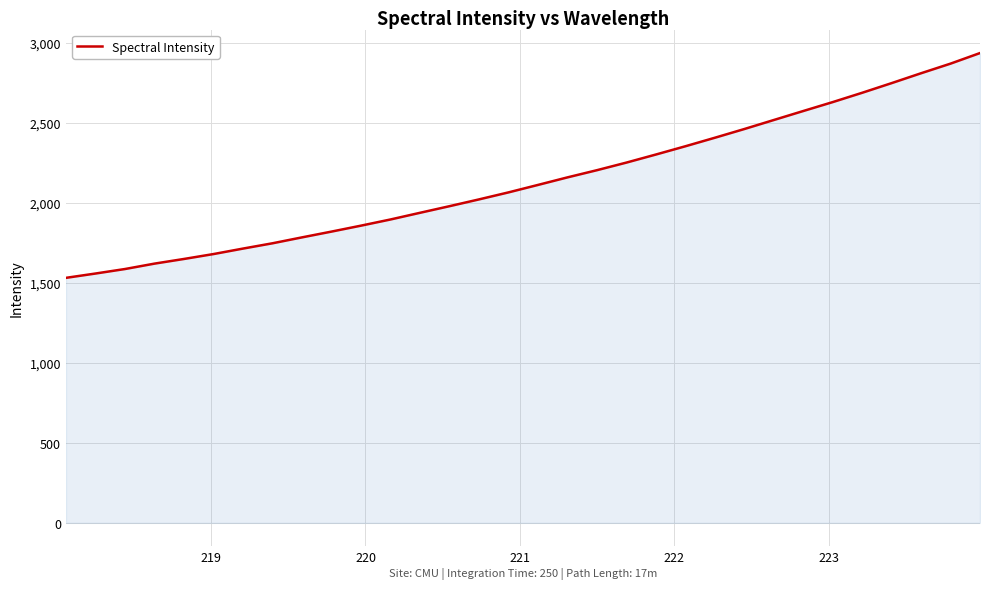

What is the difference between the maximum and minimum values?

1405.2